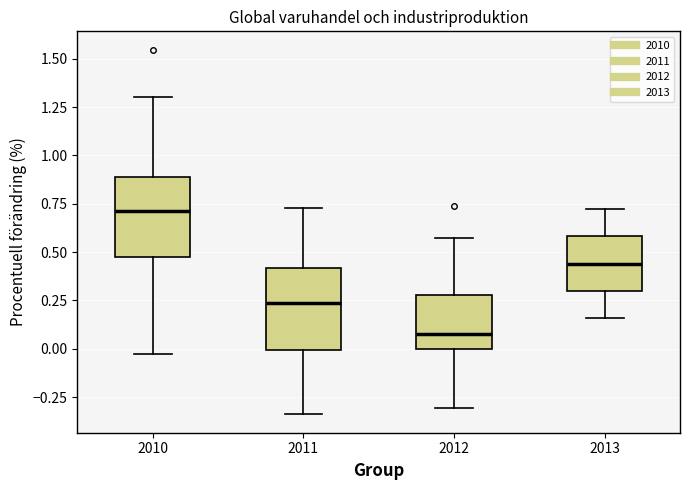

Where does the lower whisker of the box at x = 2010 end on the y-axis? The values are not printed on the chart, so give them approximately, as read against the axis.

-0.05